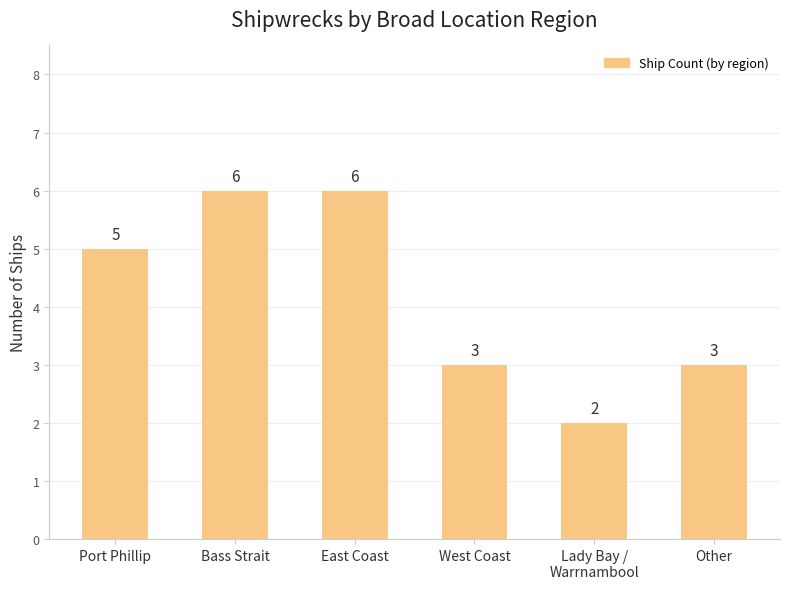

Which has a higher value, Port Phillip or West Coast?

Port Phillip